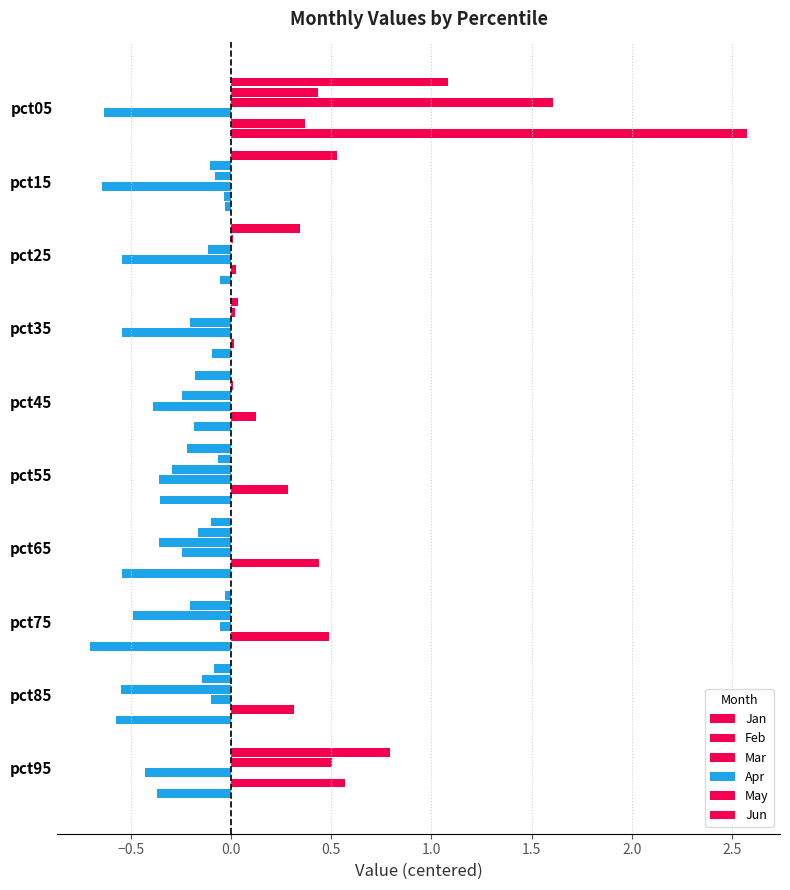

Count the number of categories in the chart.

10